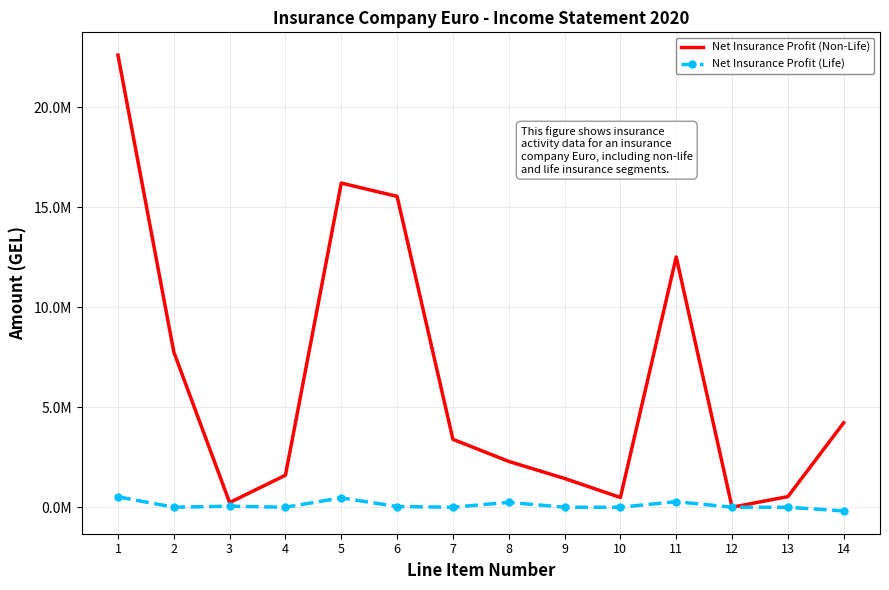

What is the minimum value shown in the chart?

-184715.8